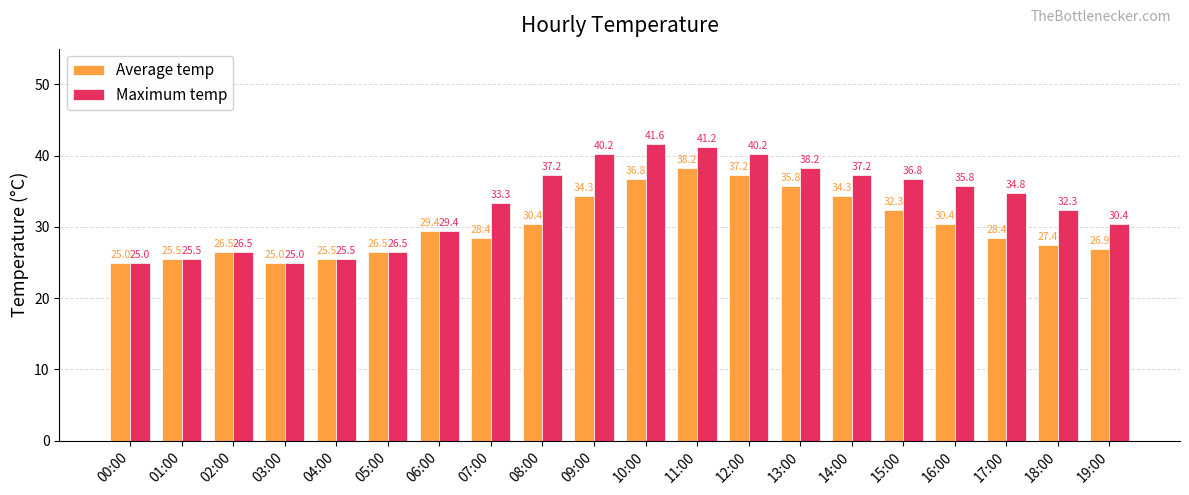

What is the difference between the maximum and minimum values in the Average temp series?

13.2